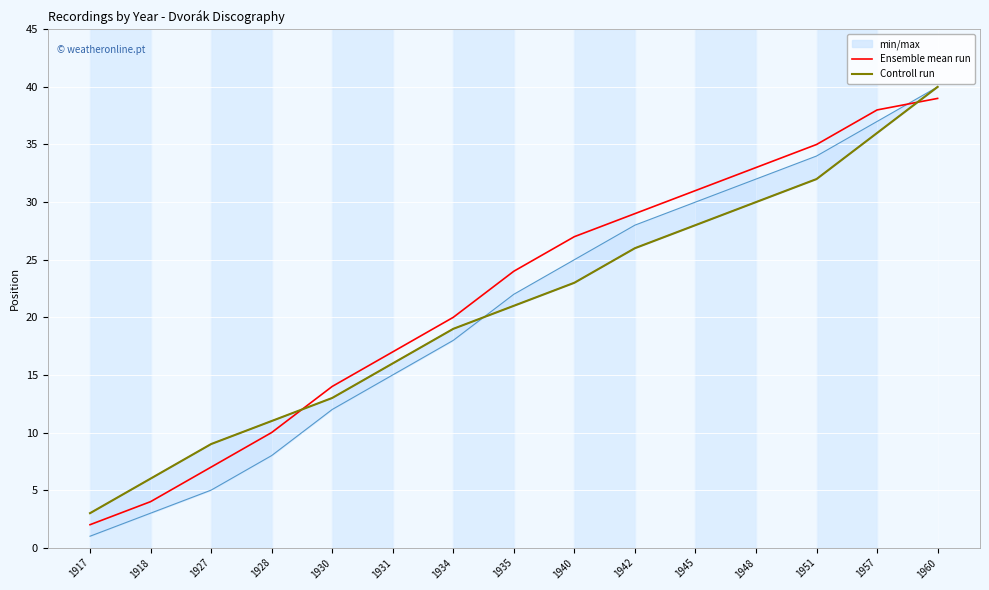

Which category has the lowest value in the Ensemble mean run series?

1917